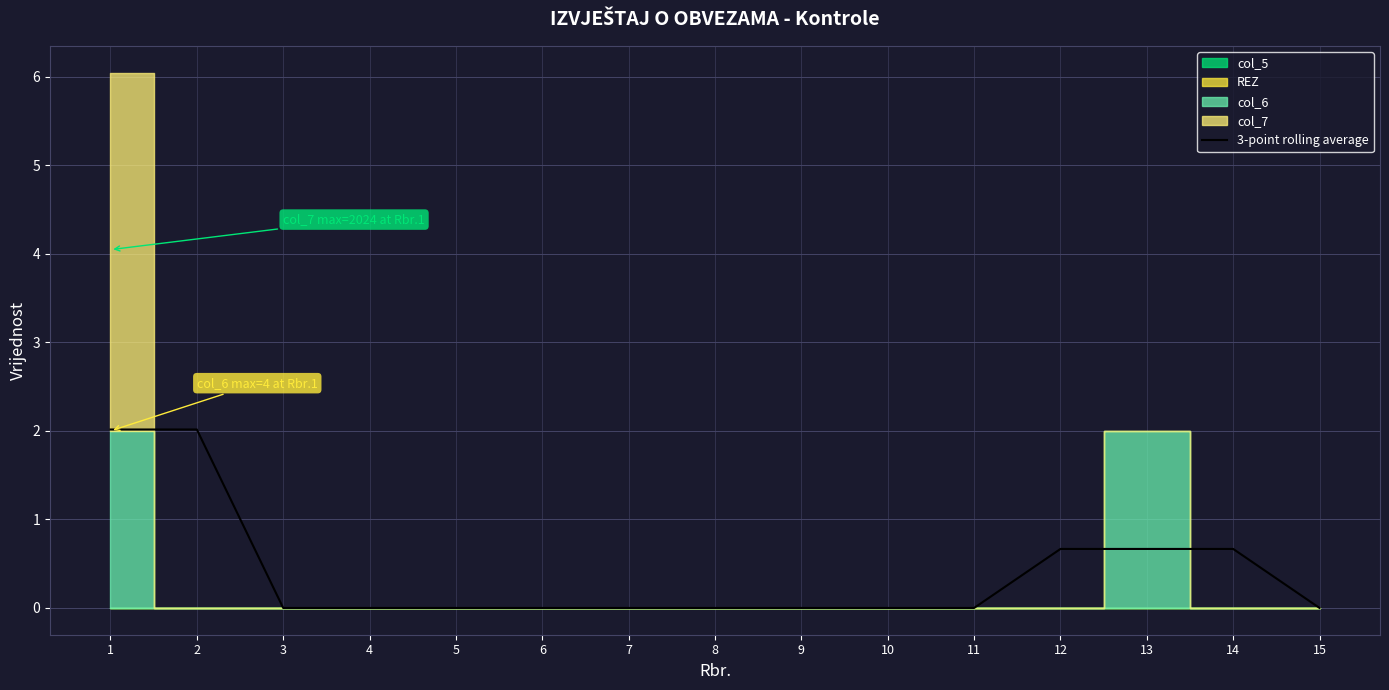

List the labels in order of value, smallest first.

3, 4, 5, 6, 7, 8, 9, 10, 11, 15, 12, 13, 14, 1, 2